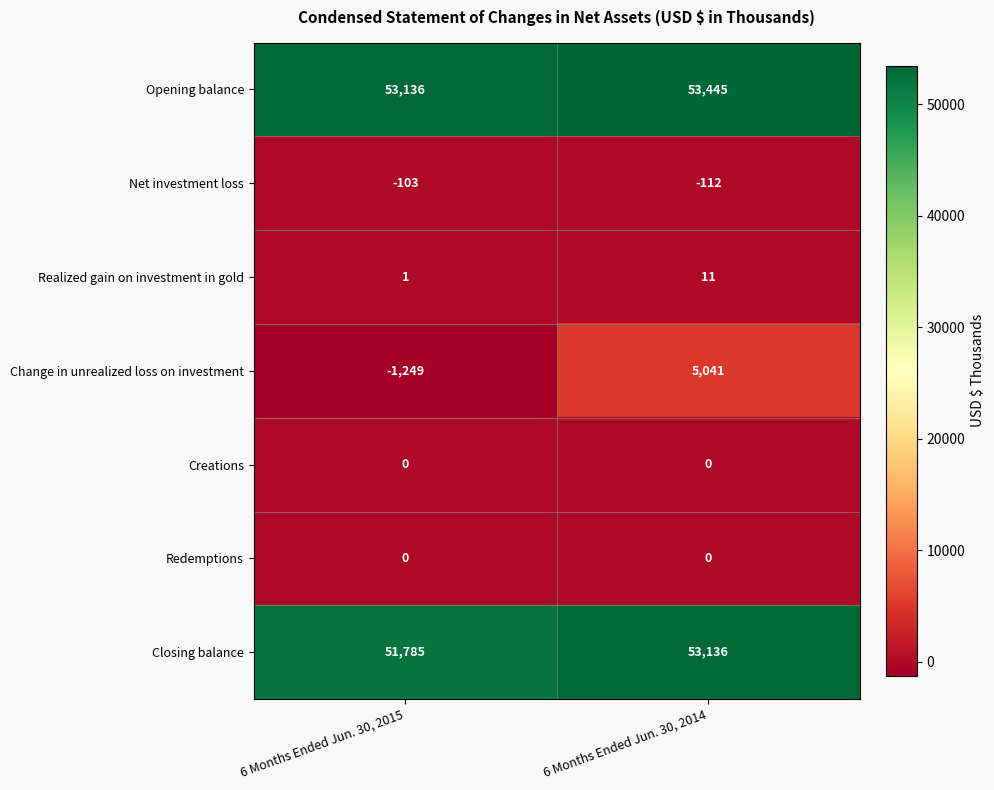

What is the smallest value displayed?

-1249